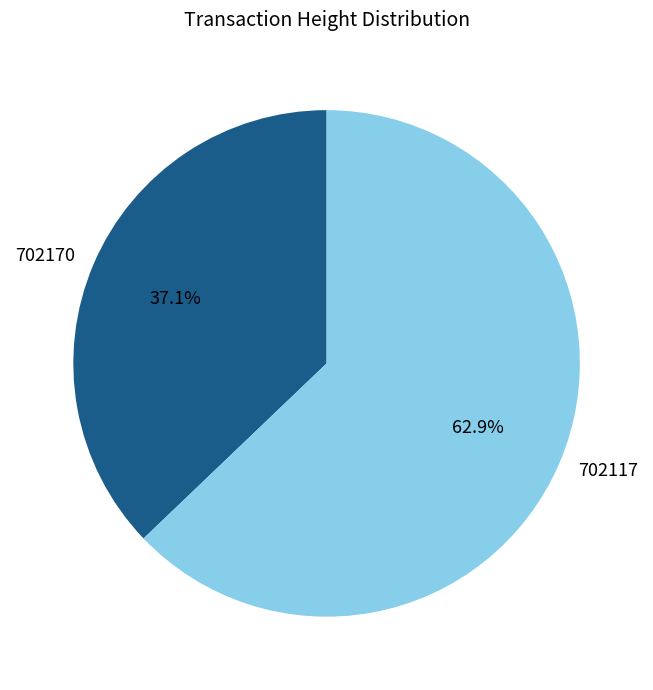

Which category has the smallest portion of the pie?

702170